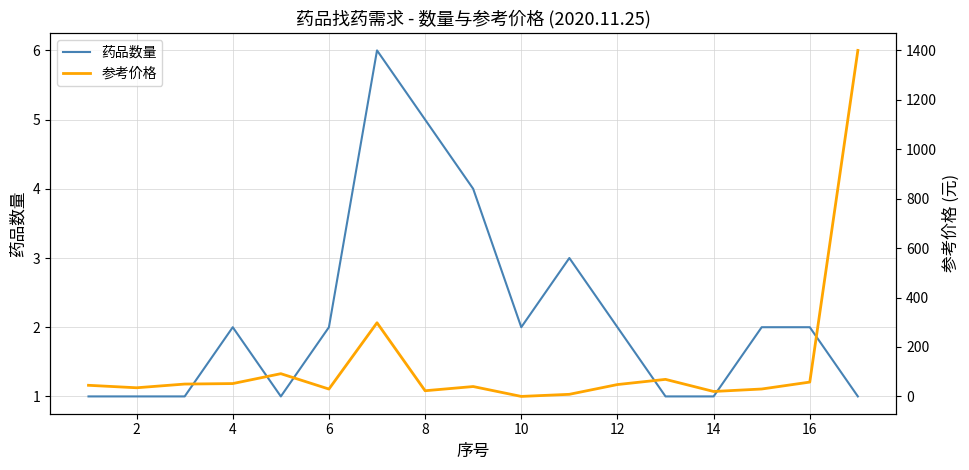

The value of 药品数量 at 14 is 8.7. True or false?

False